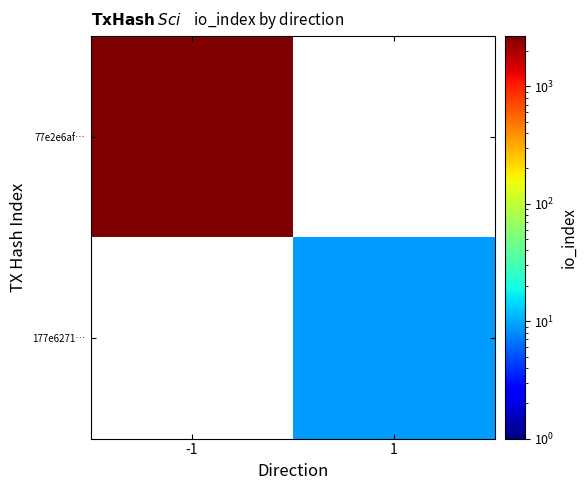

Is the value of 77e2e6af… at -1 greater than the value of 177e6271… at -1?

No